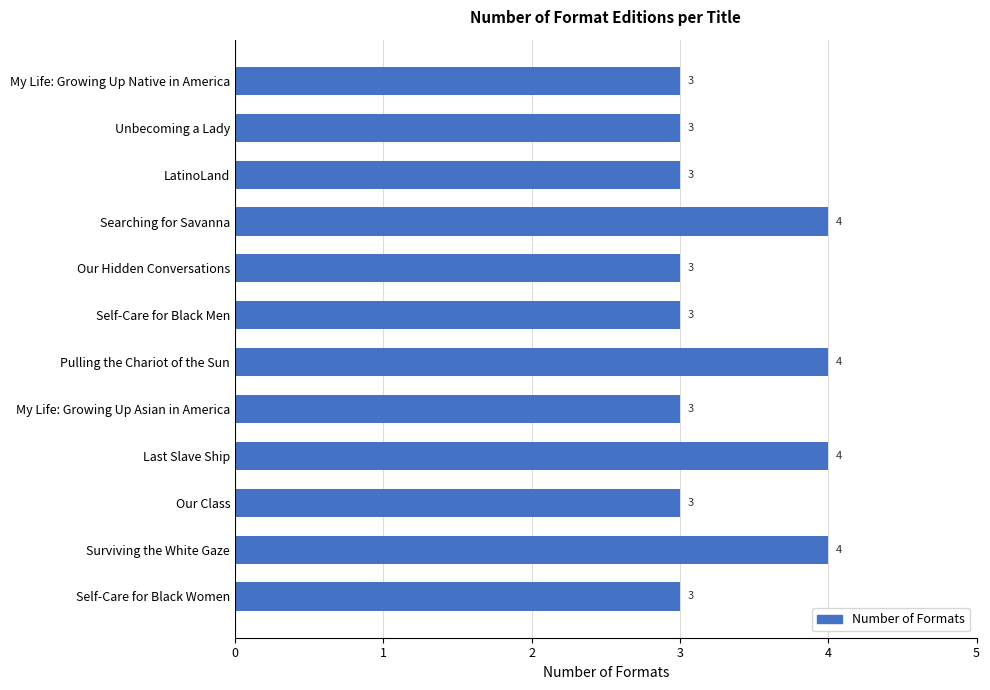

What is the average value?

3